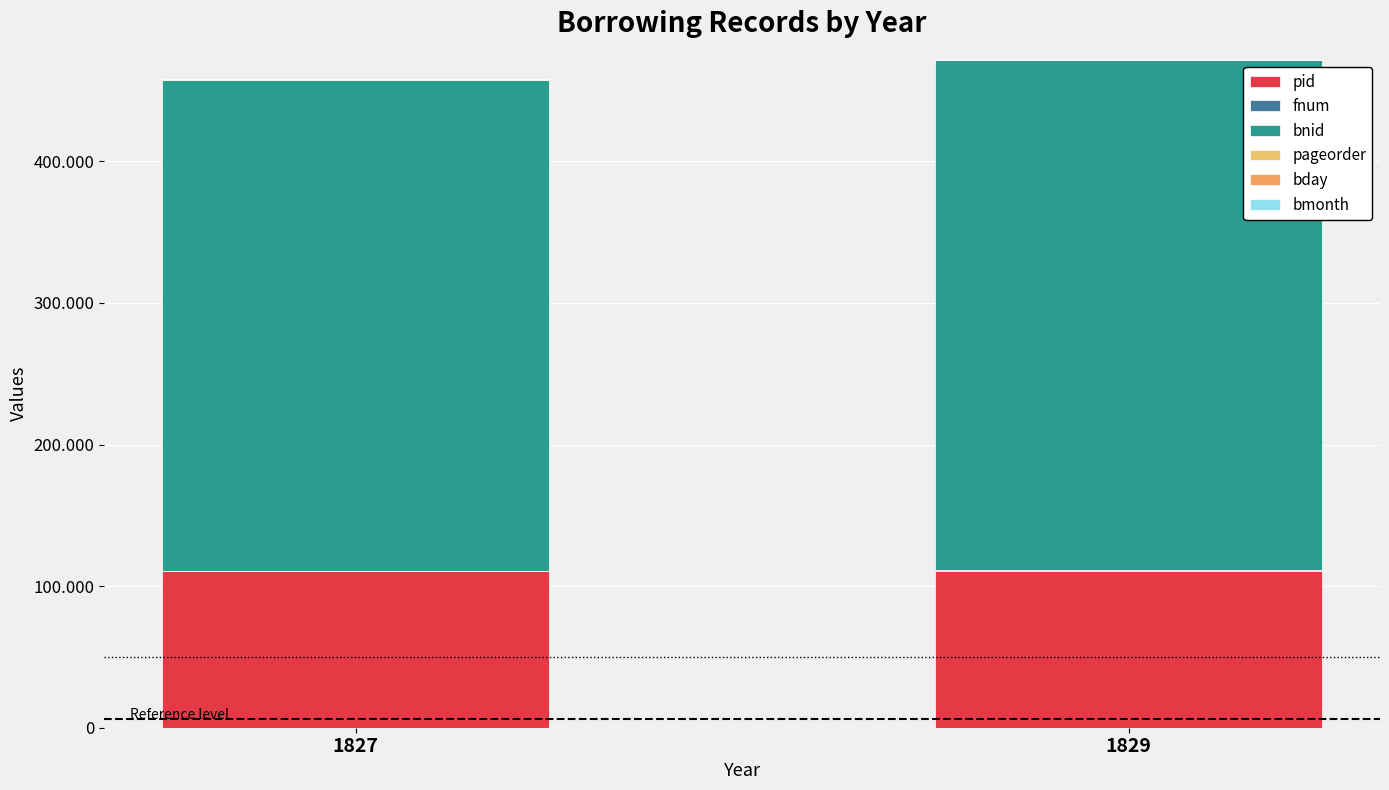

The value of pageorder at 1829 is 13. True or false?

False